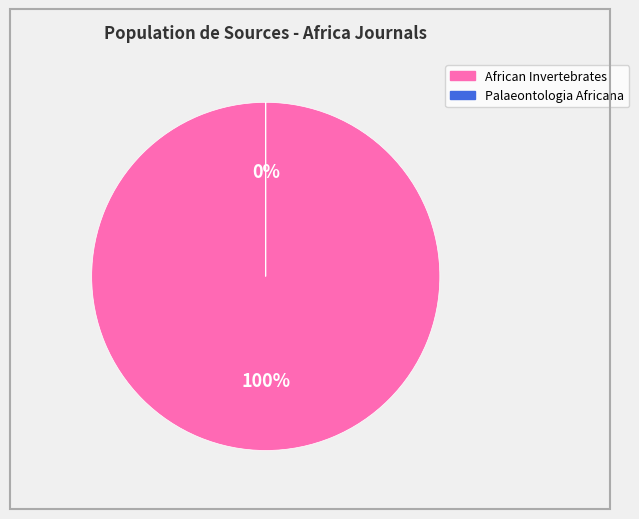

How many slices are in this pie chart?

2